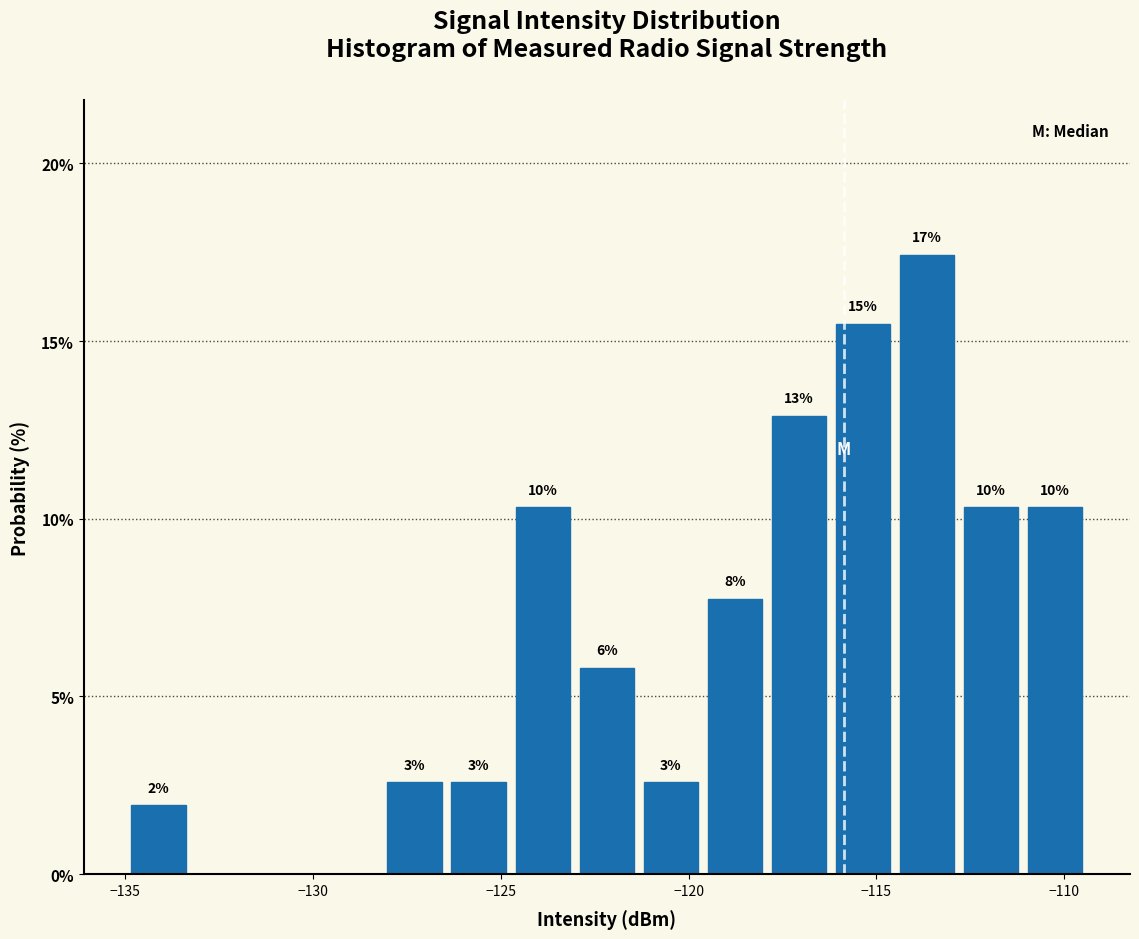

Read against the x-axis, roughly where is the centre of the tallest bar?

-113.5